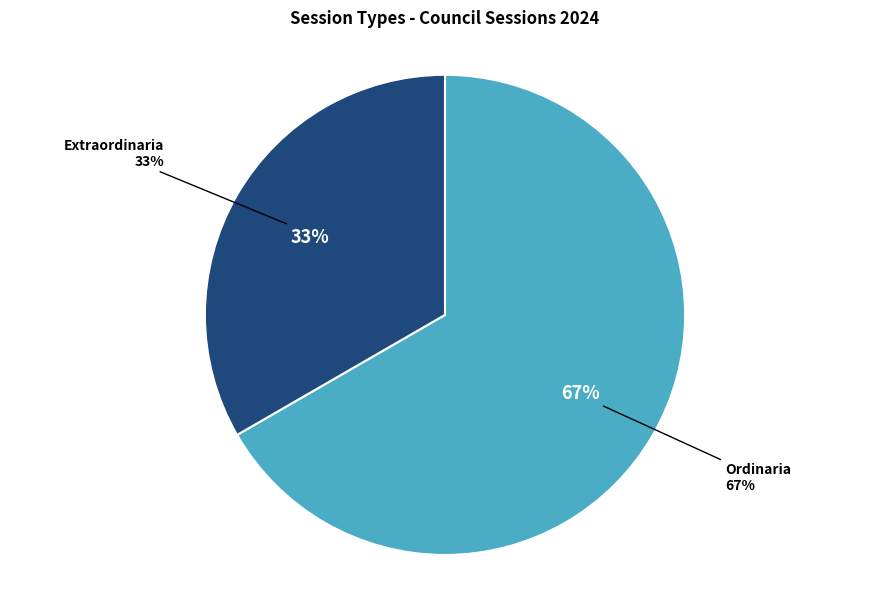

Is it true that Extraordinaria is 44% of the pie?

False